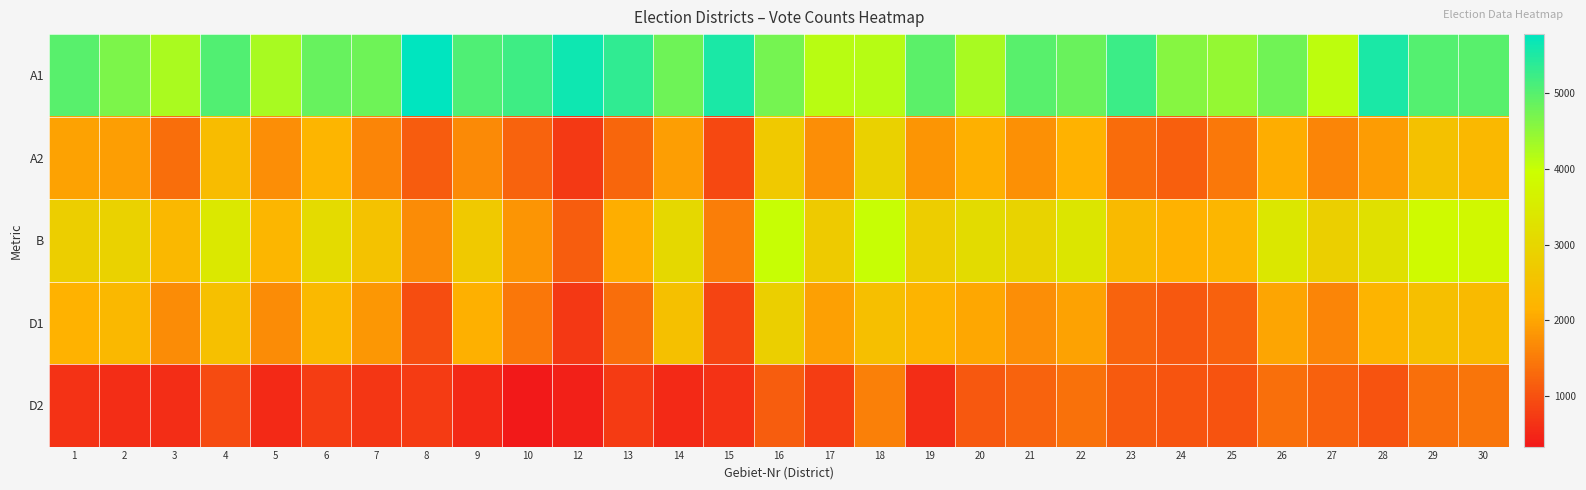

Which category has the highest value across all series?

8